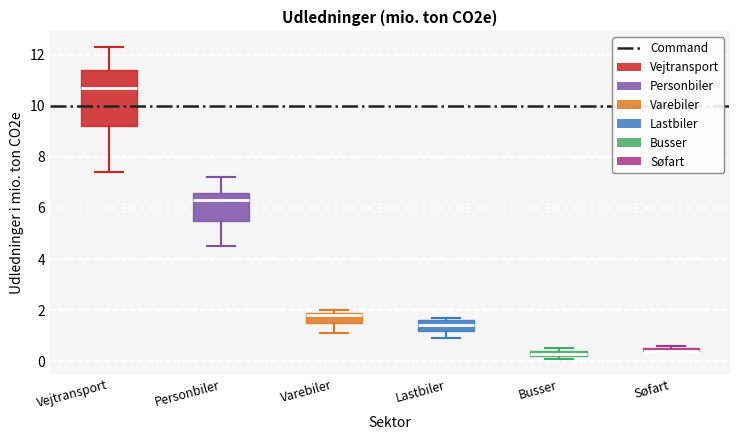

Which box is the tallest, from its lower edge to its upper edge?

Vejtransport